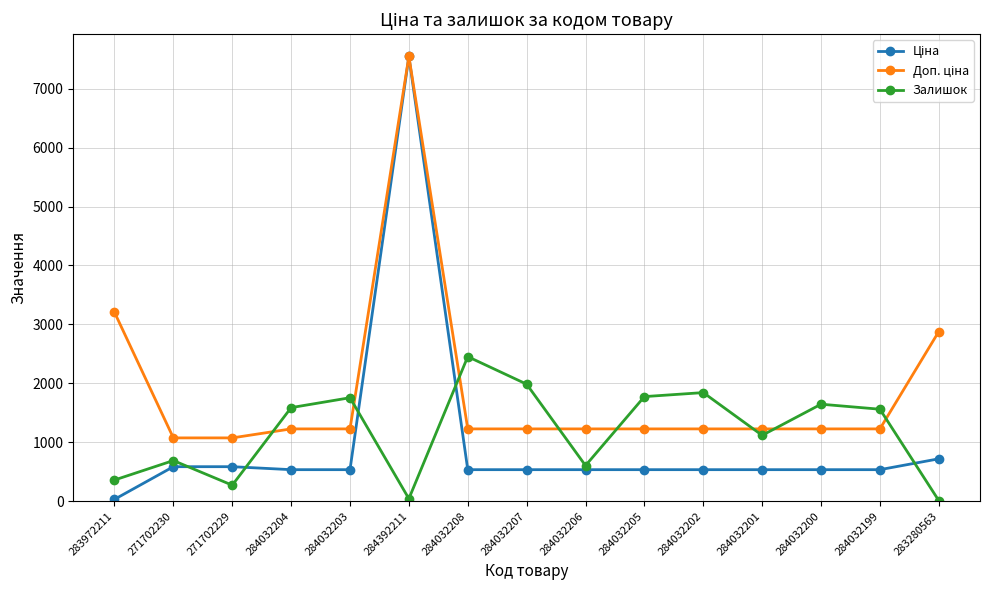

At which label does Залишок reach its peak?

284032208